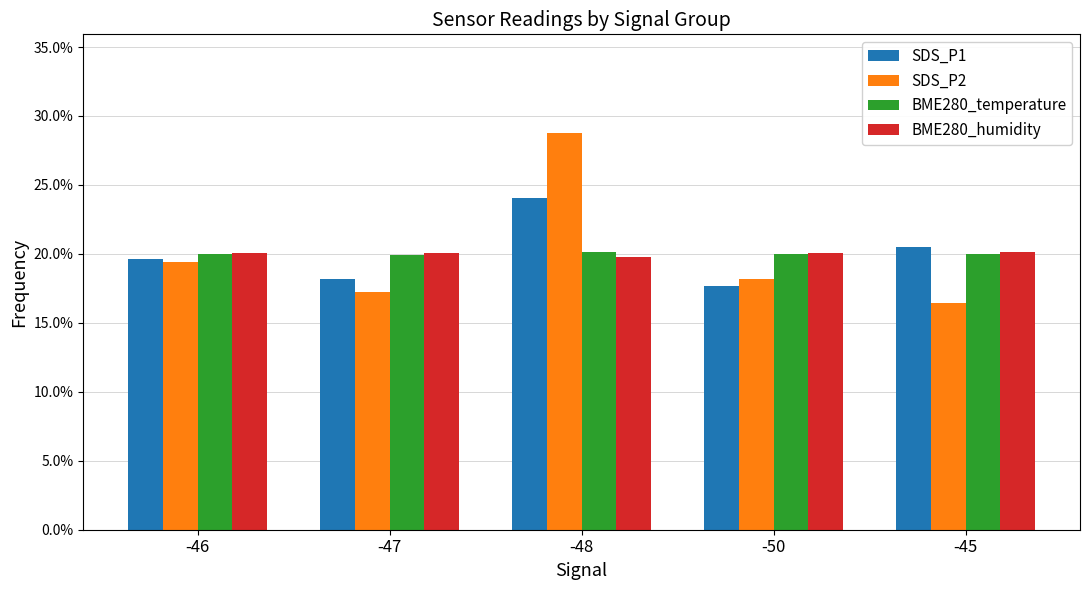

What are all the series names shown in the legend?

SDS_P1, SDS_P2, BME280_temperature, BME280_humidity